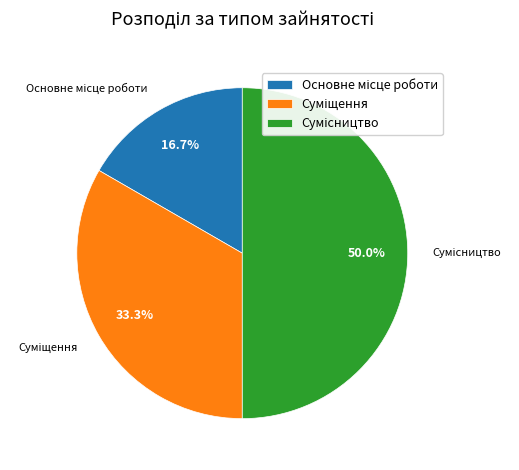

How many slices are in this pie chart?

3